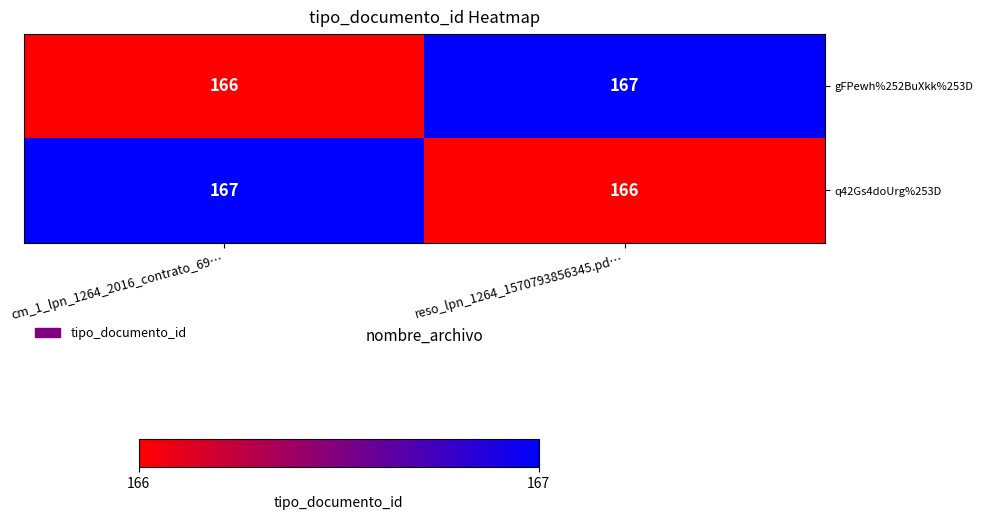

Is it true that gFPewh%252BuXkk%253D equals 295 at reso_lpn_1264_1570793856345.pd…?

False